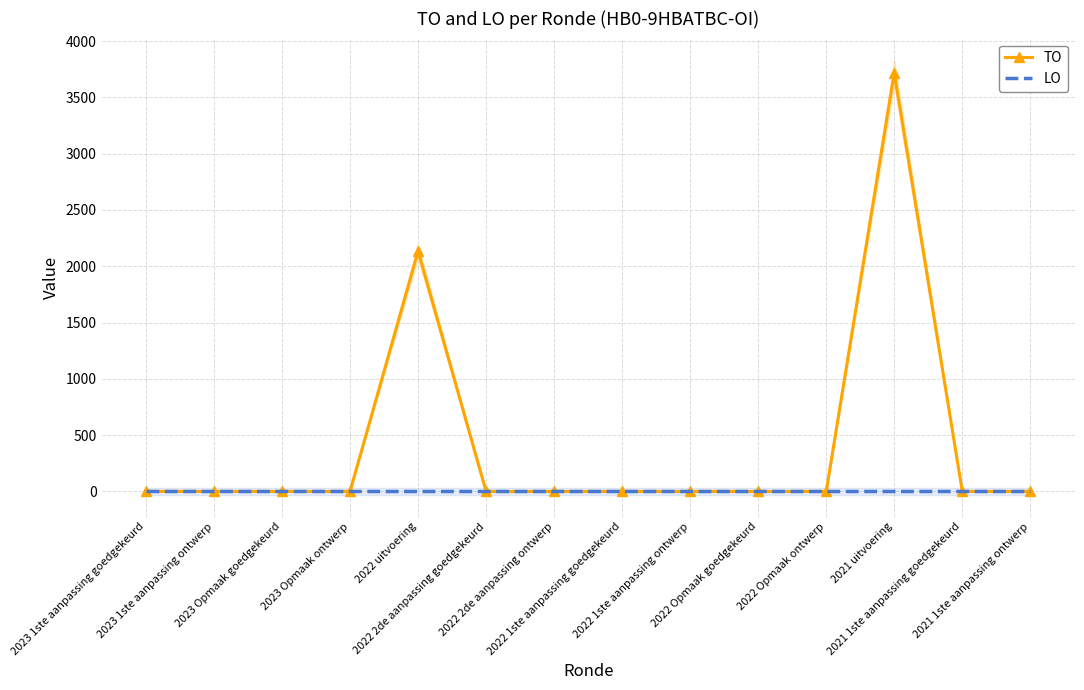

True or false: TO has more than 0 interior local peaks.

True